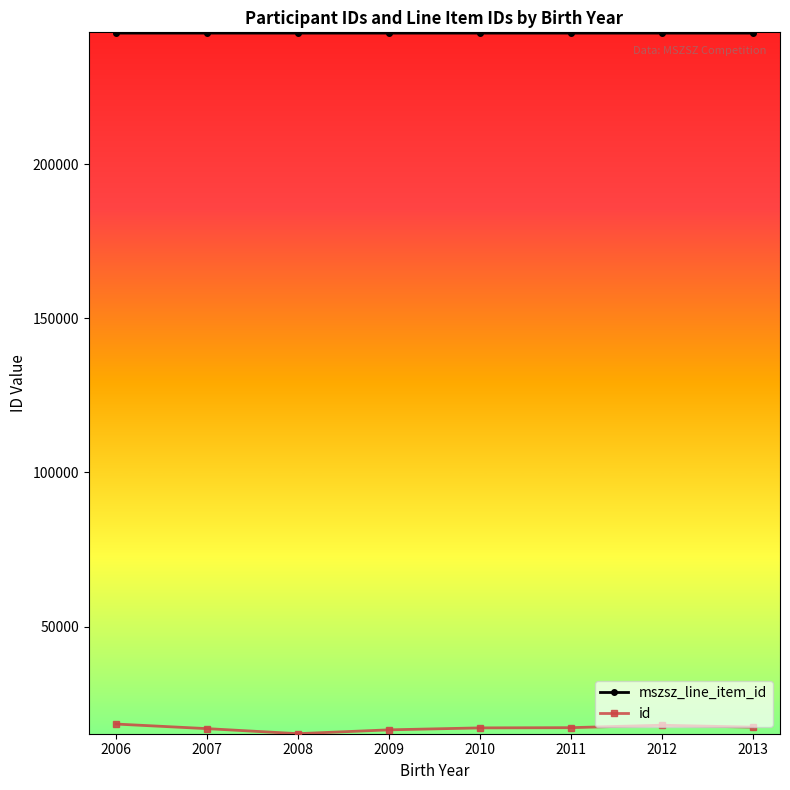

Which series has the largest total across all categories?

mszsz_line_item_id